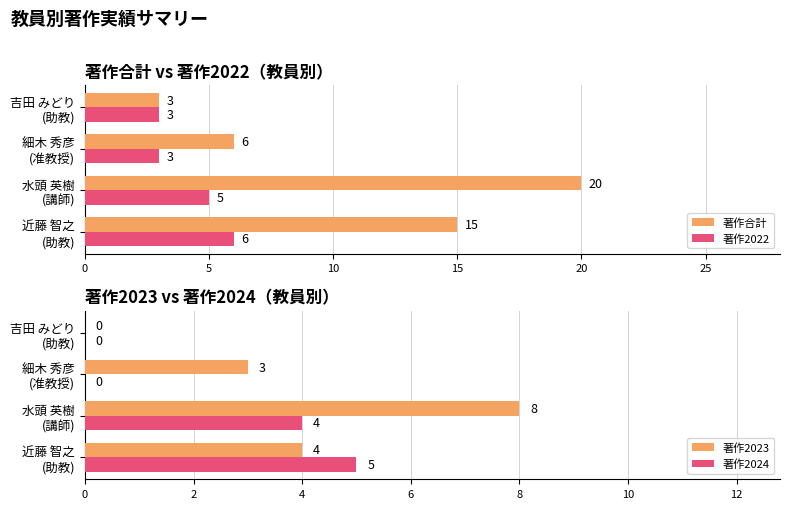

Rank the categories by 著作合計 value from highest to lowest.

水頭 英樹
(講師), 近藤 智之
(助教), 細木 秀彦
(准教授), 吉田 みどり
(助教)